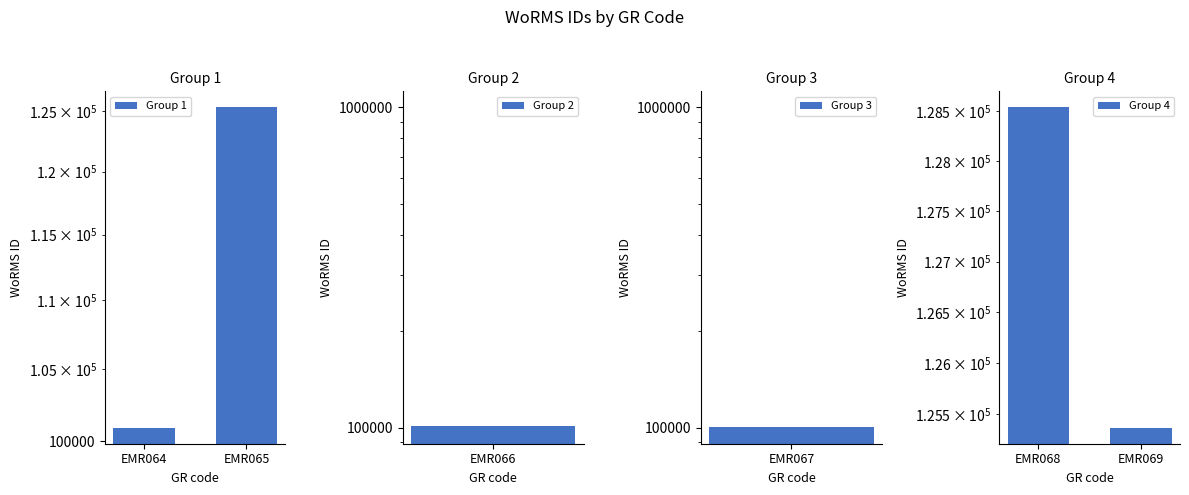

Are the bars grouped side by side (vs. stacked)?

Yes